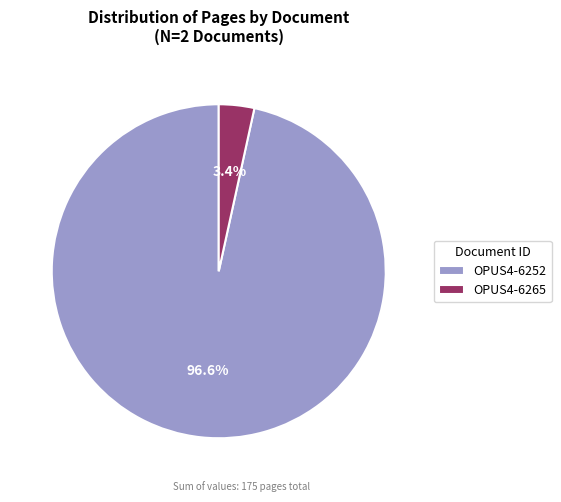

How many slices are in this pie chart?

2